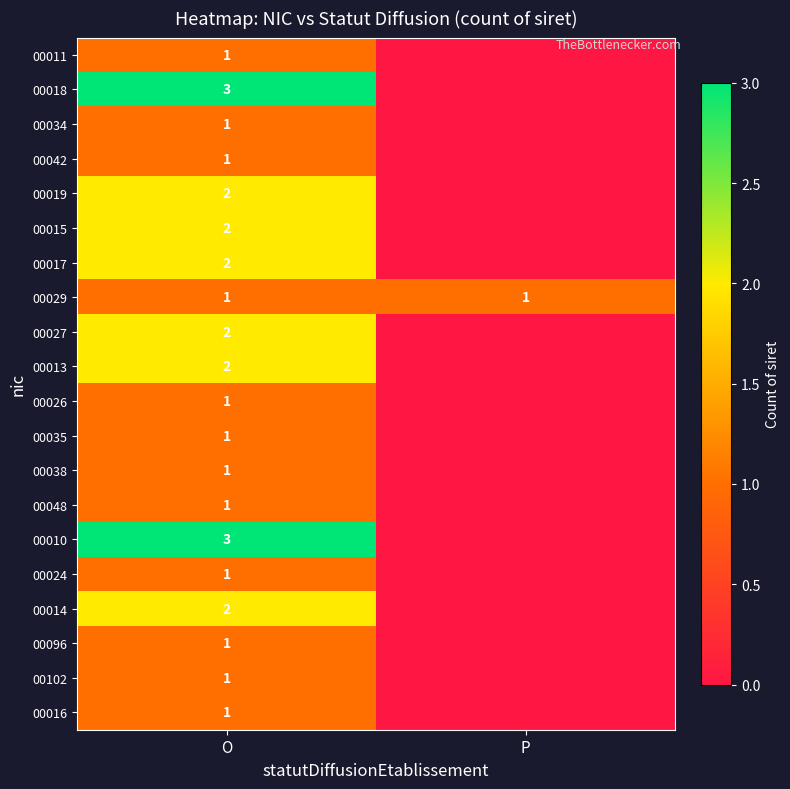

The 00015 series shows 1 at O. True or false?

False